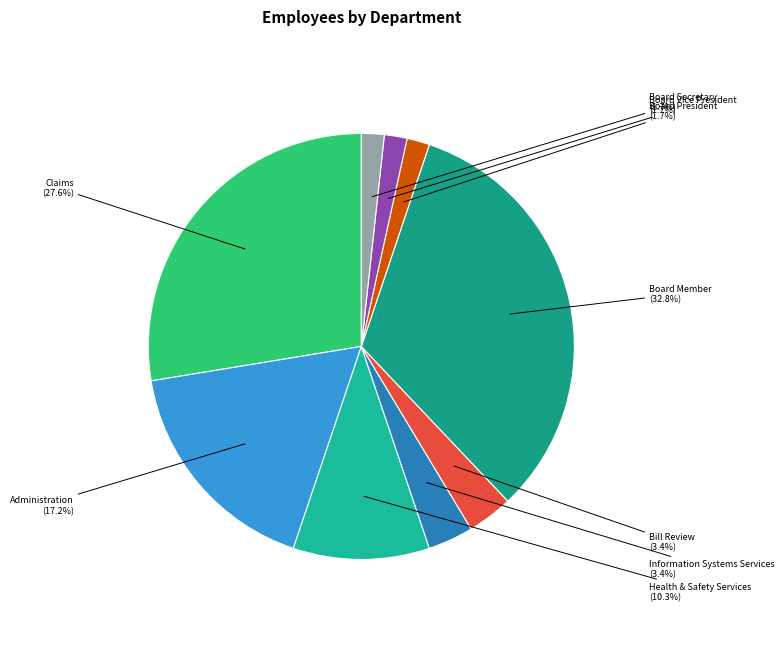

What is the largest slice in the pie chart?

Board Member